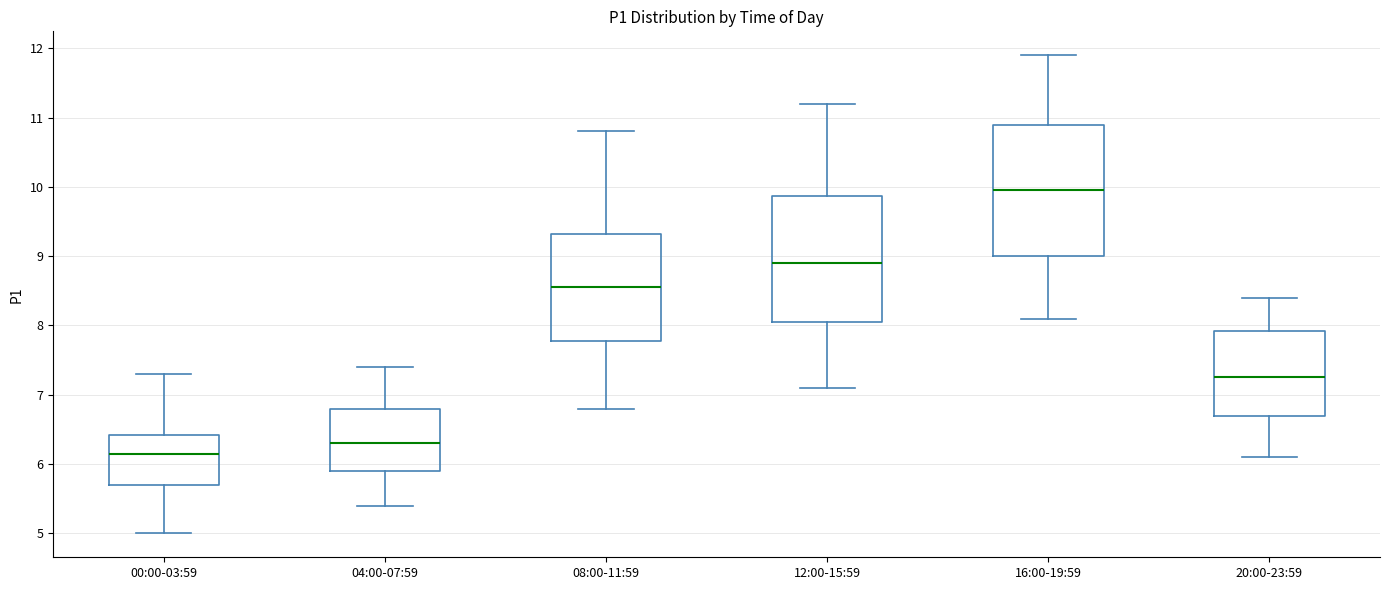

Where does the lower whisker of the box for 20:00-23:59 end on the y-axis? The values are not printed on the chart, so give them approximately, as read against the axis.

6.1